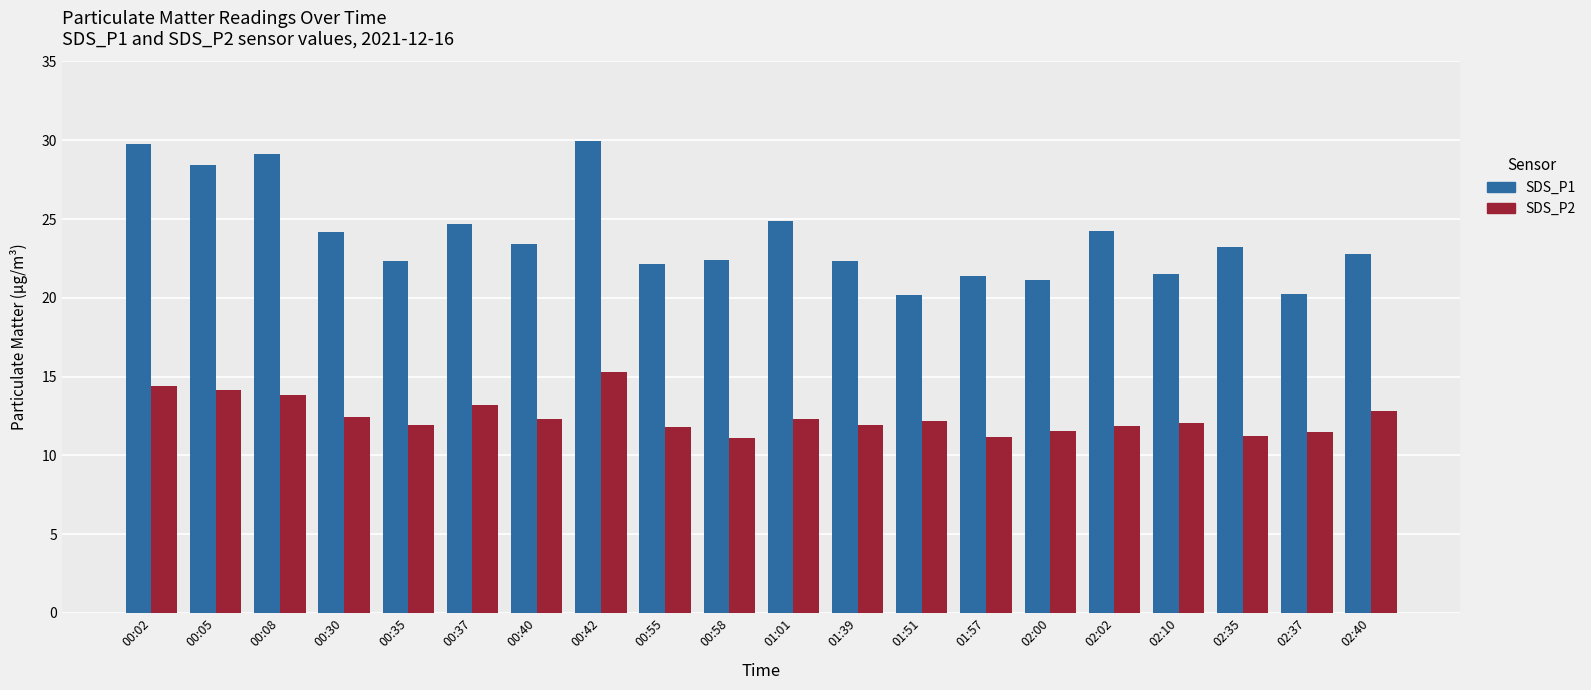

Which series has the largest total across all categories?

SDS_P1